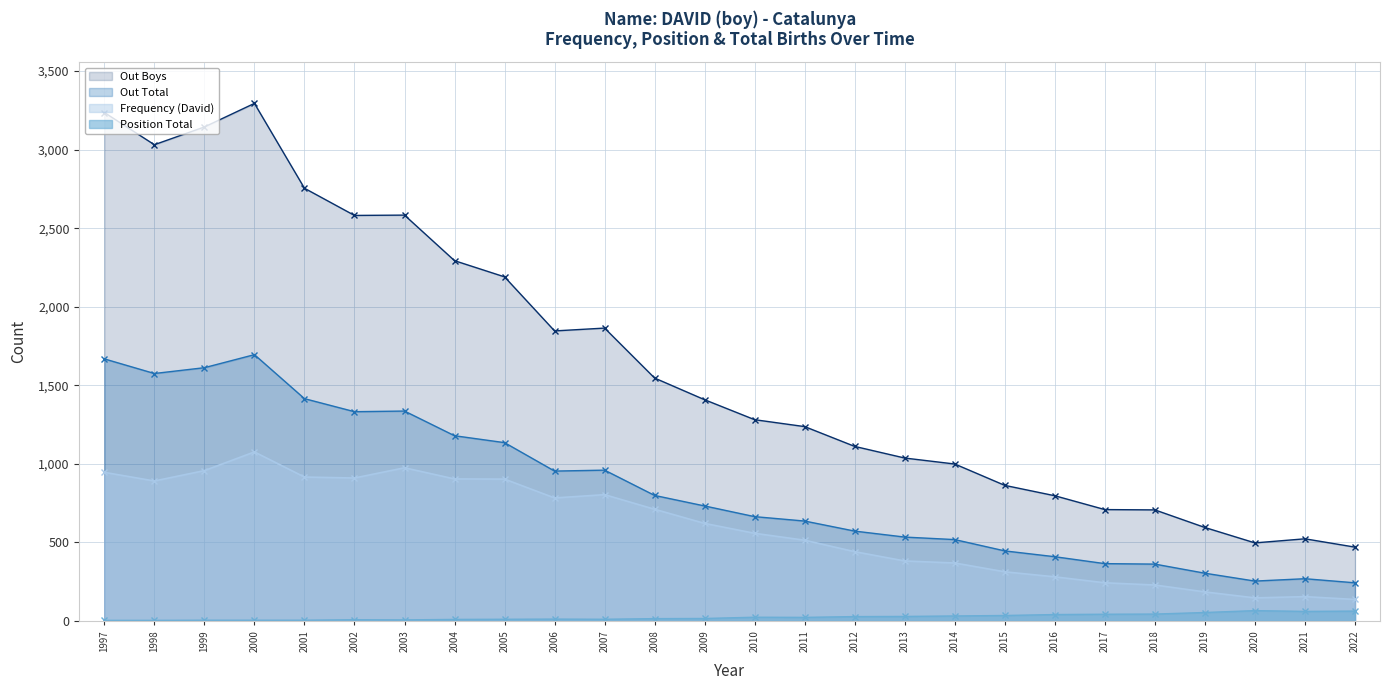

List the series in order of their peak value, lowest first.

Position Total, Frequency (David), Out Total, Out Boys